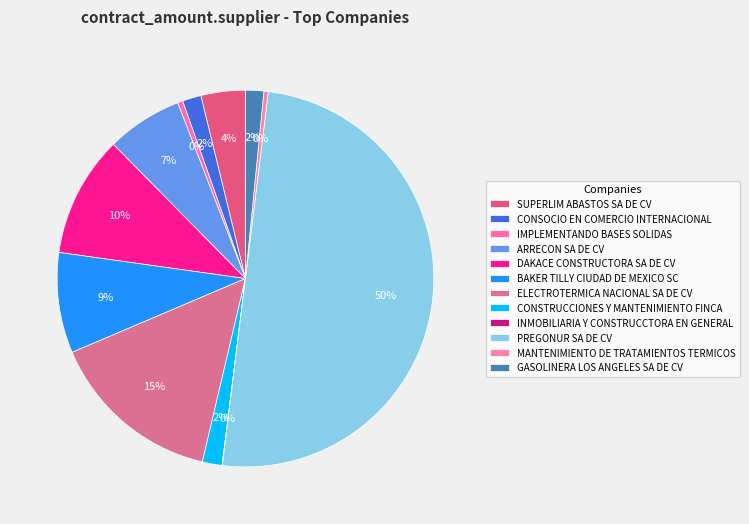

To the nearest percent, what percentage of the pie is BAKER TILLY CIUDAD DE MEXICO SC?

9%